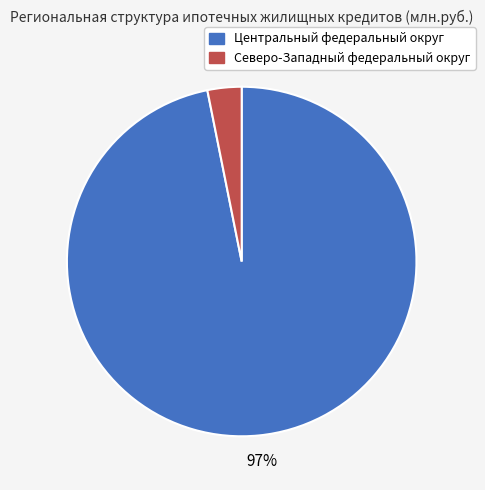

Which has a higher value, Центральный федеральный округ or Северо-Западный федеральный округ?

Центральный федеральный округ